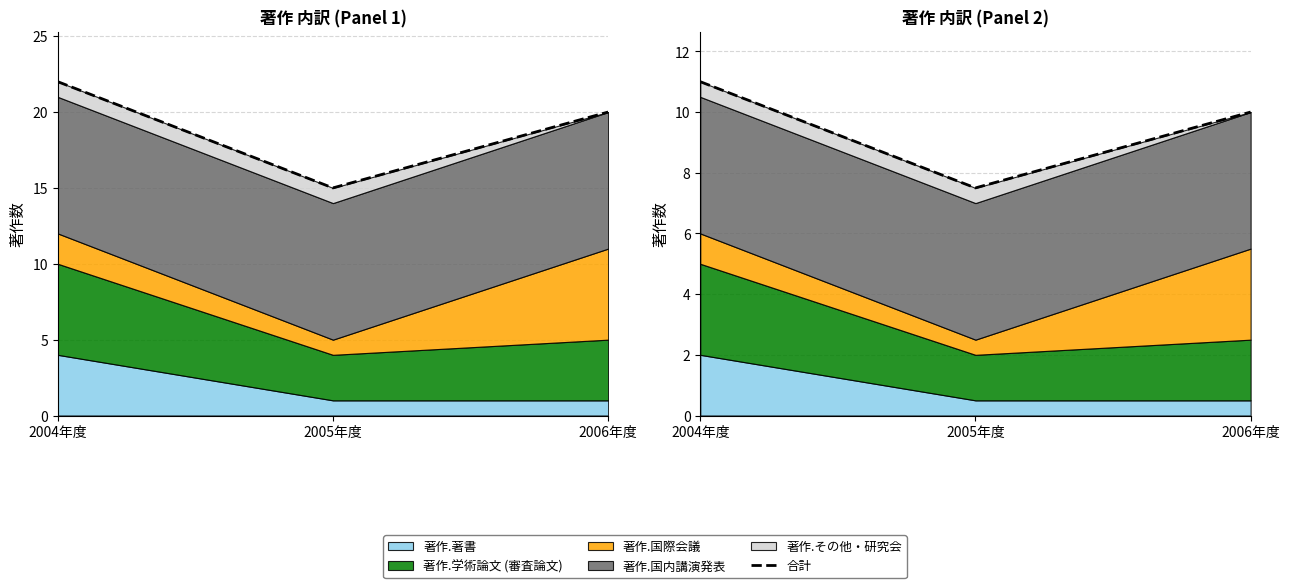

How many values are between 7 and 11?

3